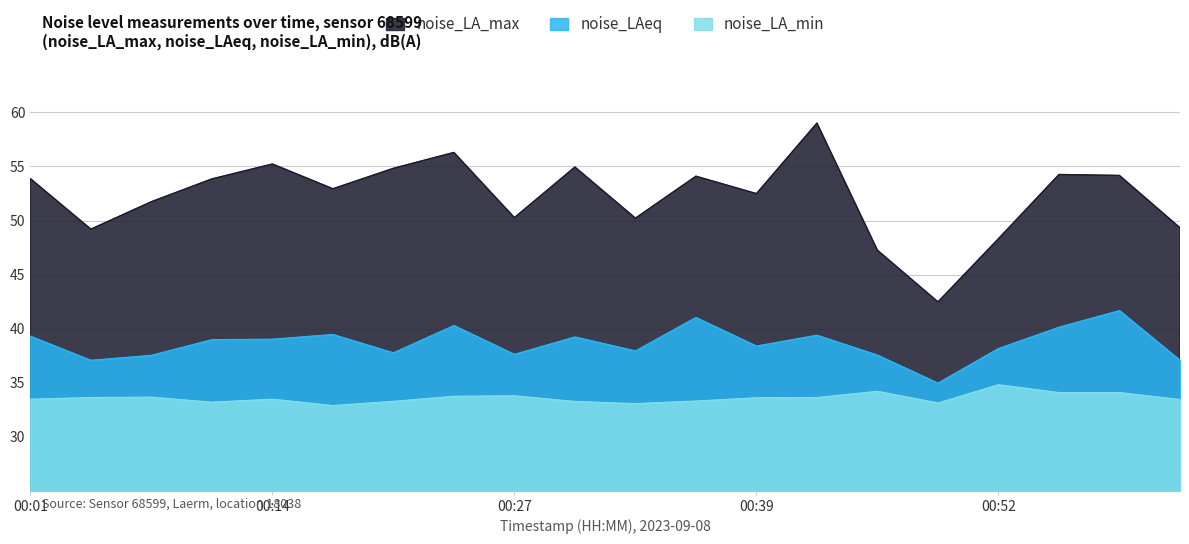

Which series has the largest range (max minus min)?

noise_LA_max